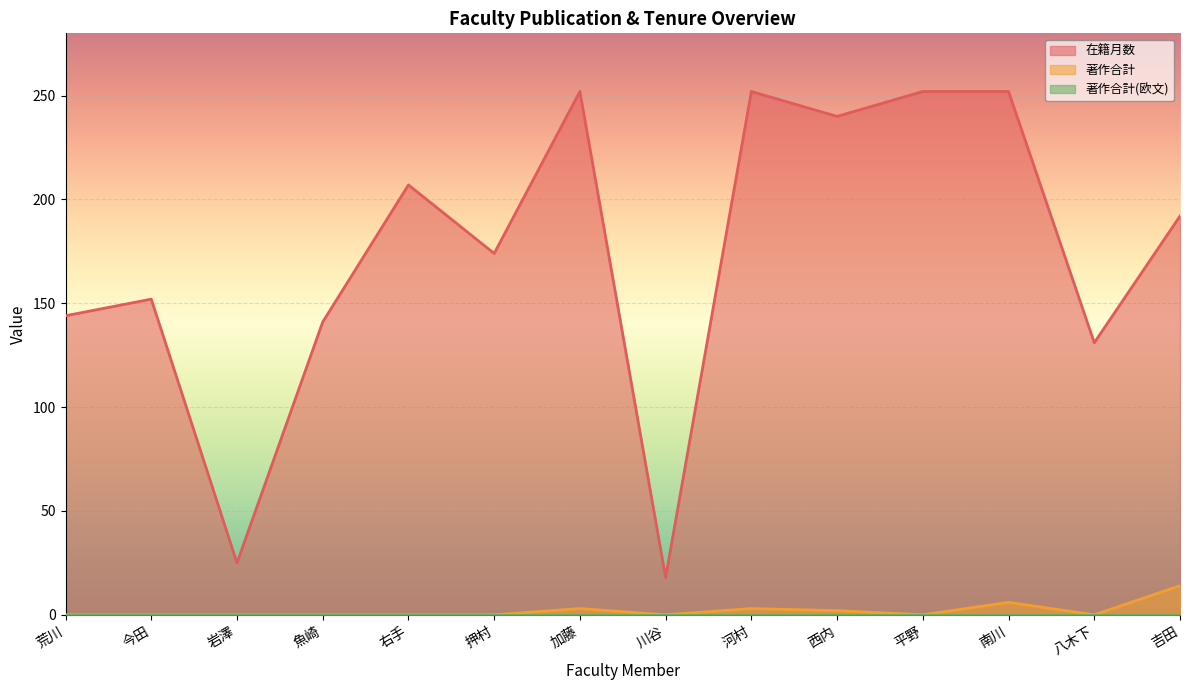

Rank the categories by 在籍月数 value from lowest to highest.

川谷, 岩澤, 八木下, 魚崎, 荒川, 今田, 押村, 吉田, 右手, 西内, 加藤, 河村, 平野, 南川